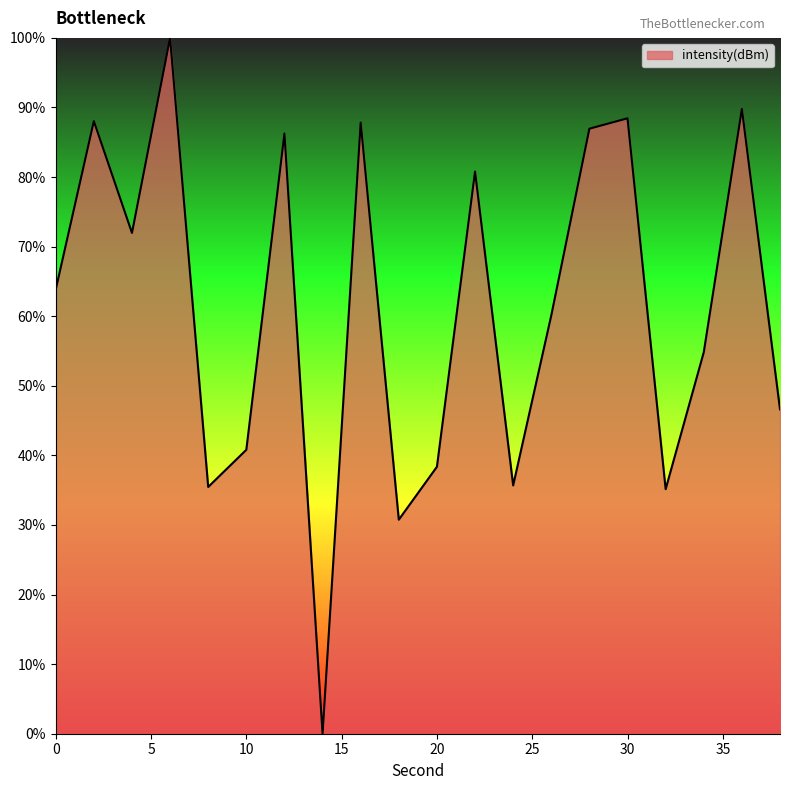

What is the difference between the maximum and minimum values?

100.0